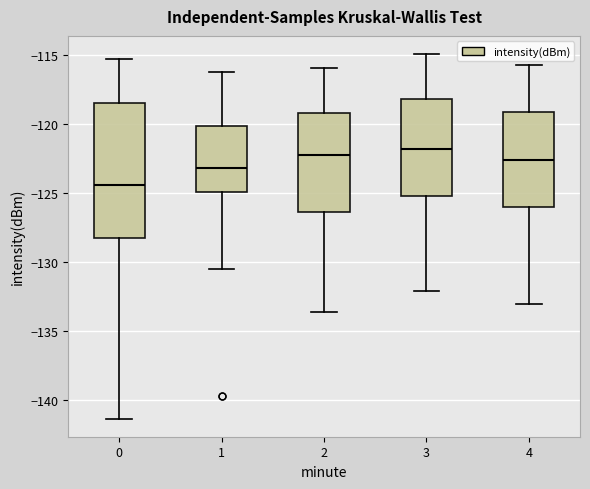

Reading left to right, transcribe this box plot: for each box, give where its median line is, the range the box spans, and where its two whiskers end, as read against the y-axis. The values are not printed on the chart, so give them approximately, as read against the axis.

0: median -124.5, box -128.0 to -118.5, whiskers -141.5 to -115.5
1: median -123.0, box -125.0 to -120.0, whiskers -130.5 to -116.0
2: median -122.0, box -126.5 to -119.0, whiskers -133.5 to -116.0
3: median -122.0, box -125.0 to -118.0, whiskers -132.0 to -115.0
4: median -122.5, box -126.0 to -119.0, whiskers -133.0 to -115.5